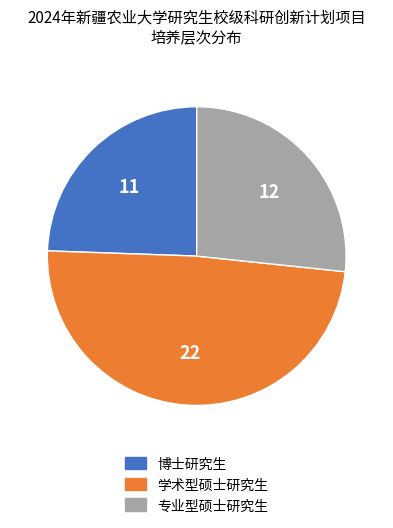

Is 专业型硕士研究生 the majority of the pie?

No